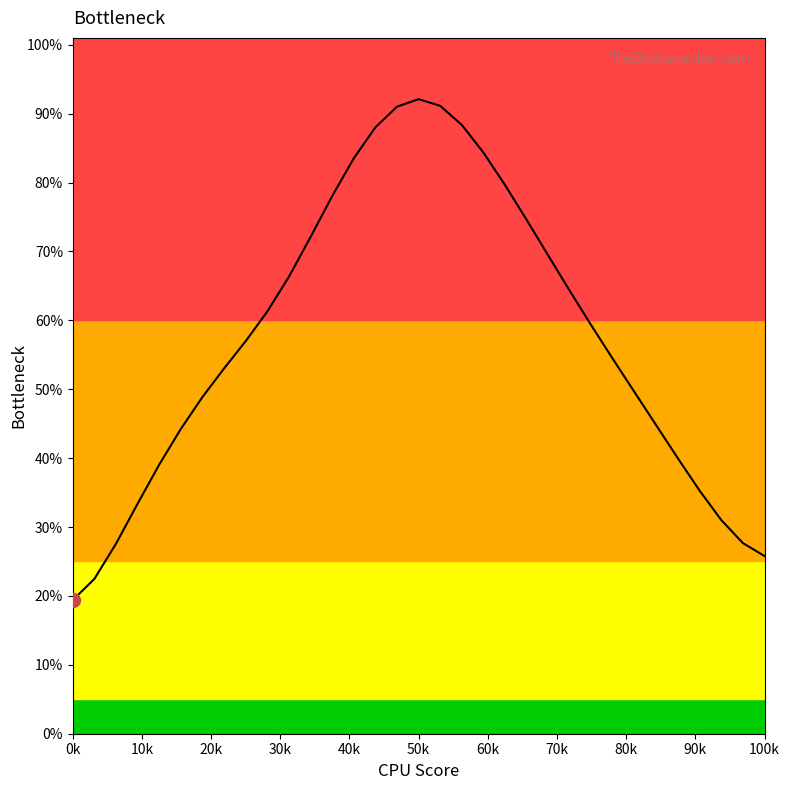

At which category does the data reach its first local peak?

50k